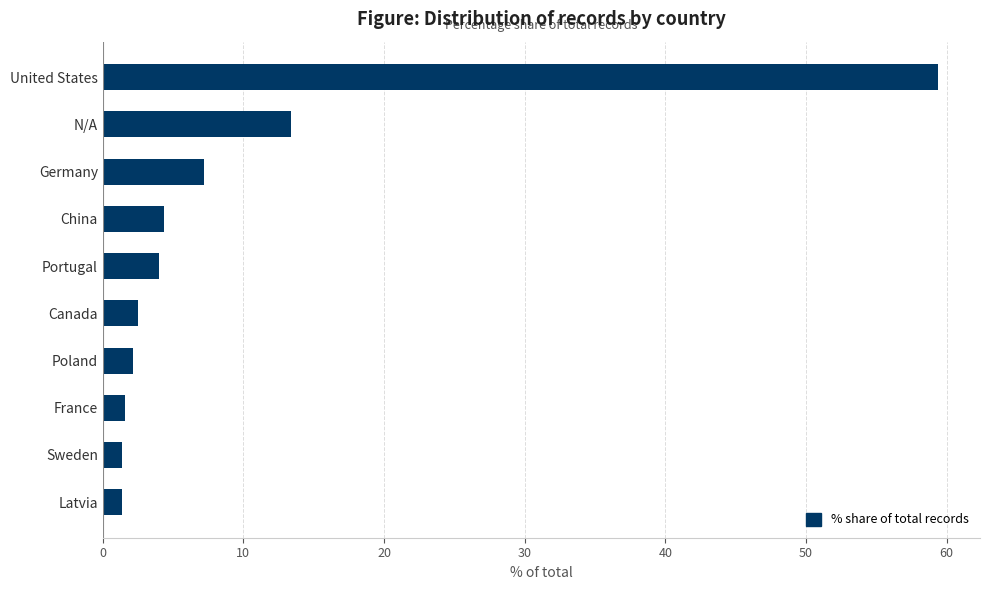

Is it true that the value at France is 1.6?

True